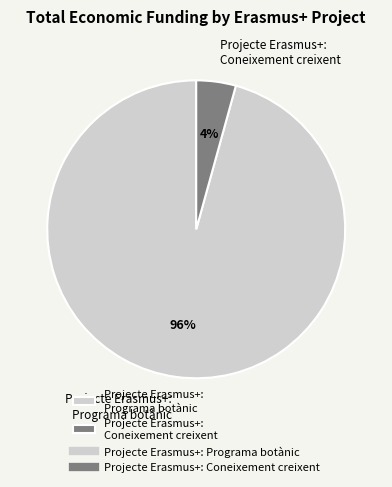

Is it true that Projecte Erasmus+: Coneixement creixent is 4% of the pie?

True